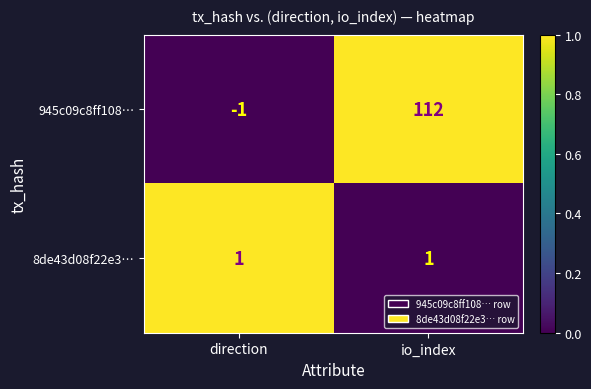

What is the difference between the maximum and minimum values in the 945c09c8ff108… series?

113